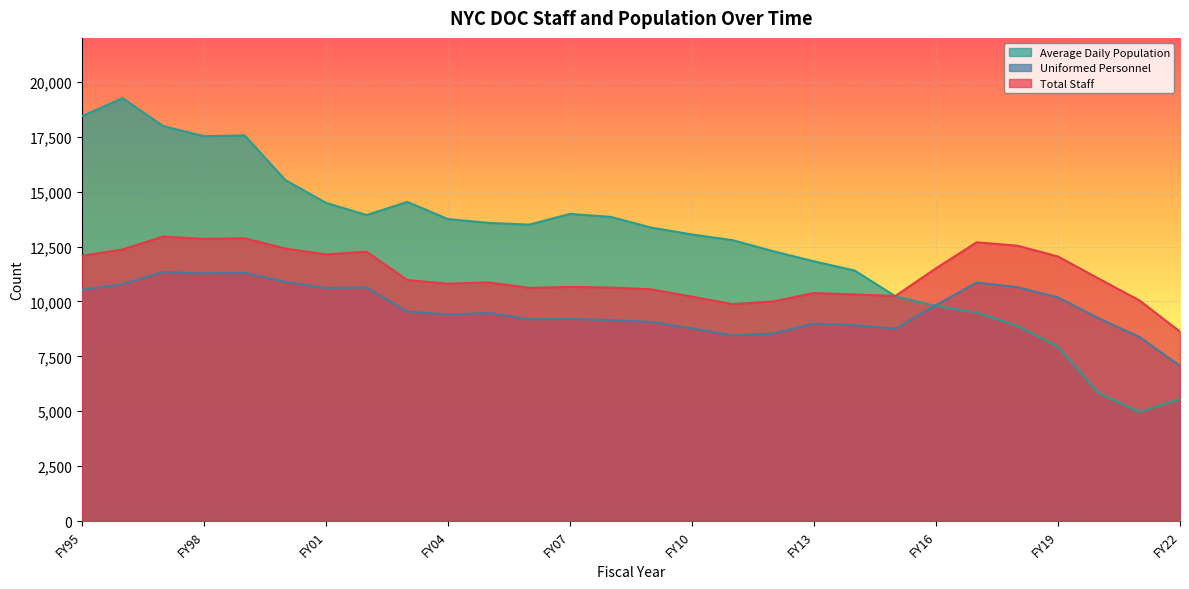

Which series has the largest range (max minus min)?

Average Daily Population